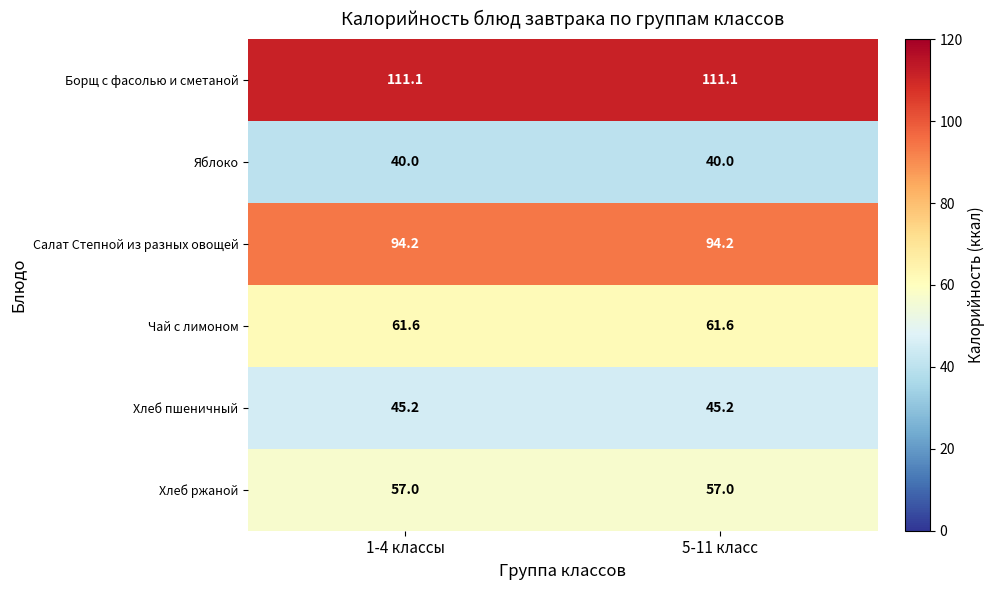

How many series are shown in this chart?

6